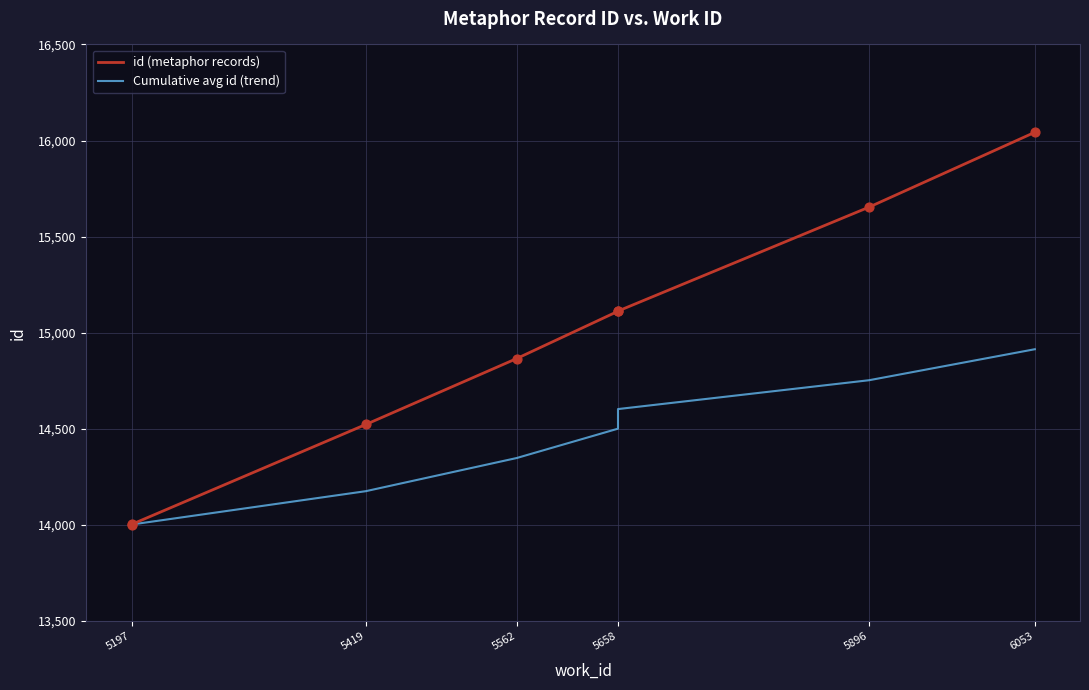

Which series has the largest Y range (max minus min)?

id (metaphor records)